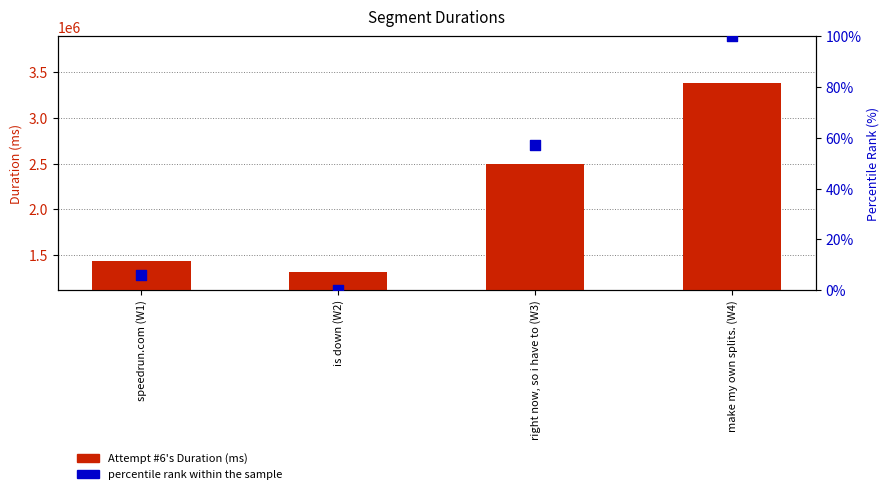

Which series contains the lowest Y value?

percentile rank within the sample